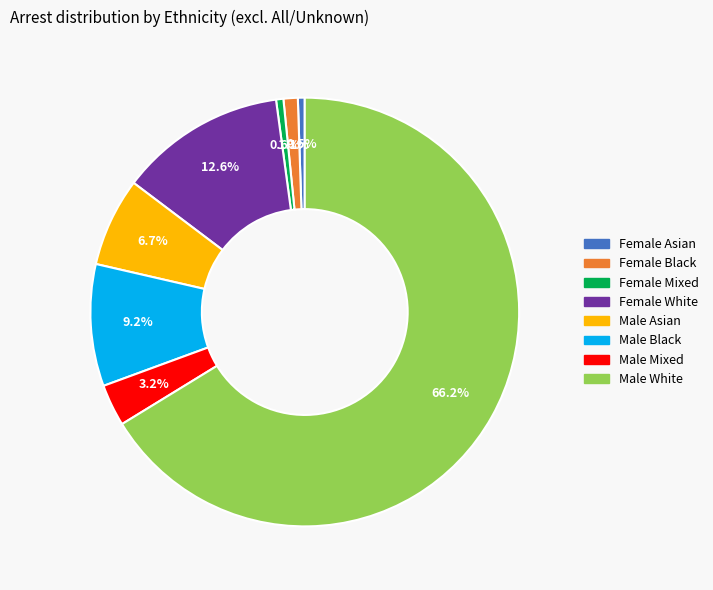

Is there a majority slice in this chart?

Yes